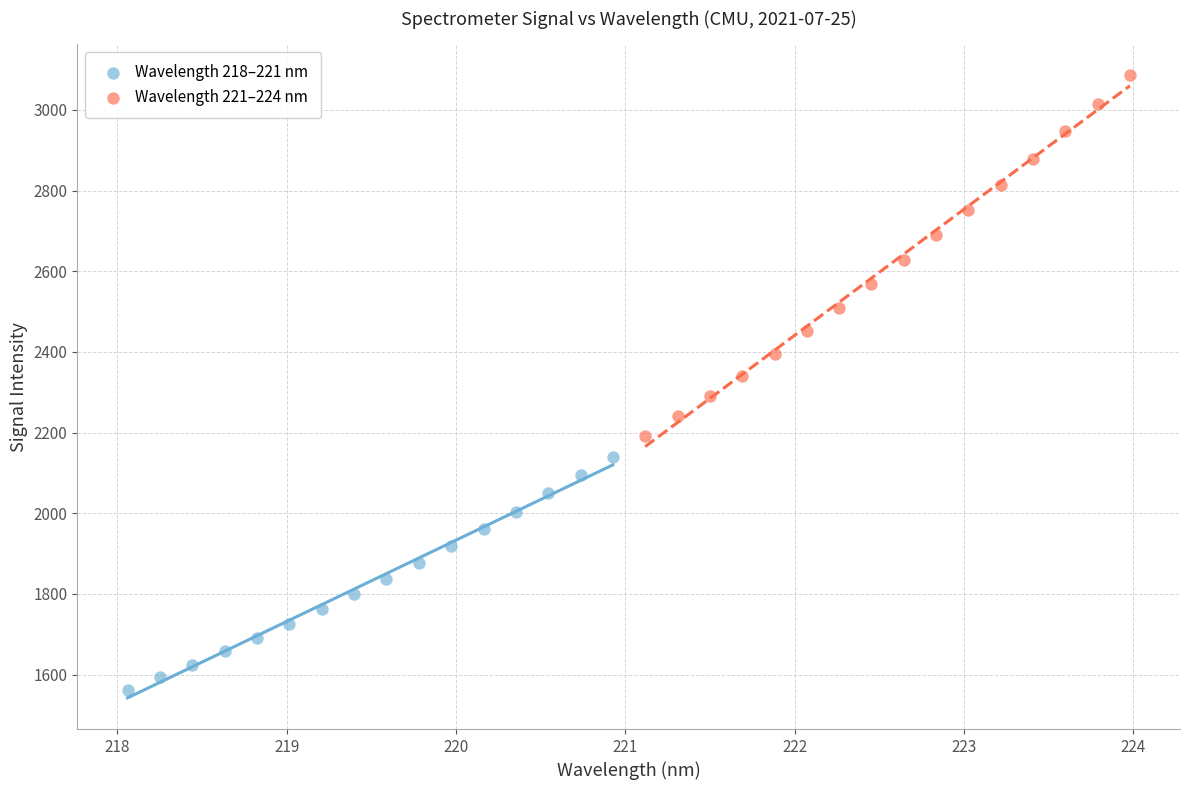

Which series has the widest spread of Y values?

Wavelength 221–224 nm